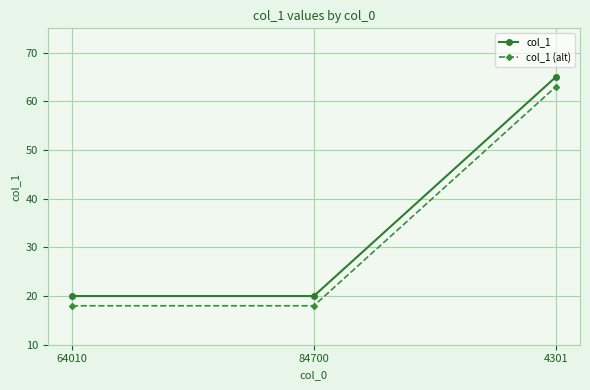

What is the label of the 2nd point from the left?

84700